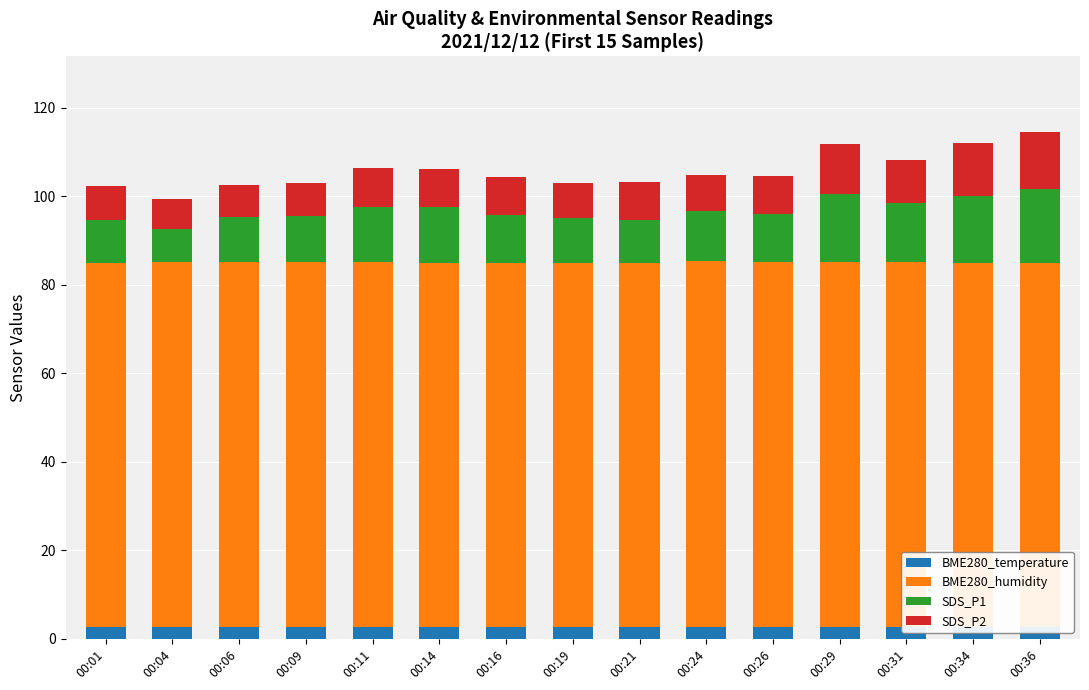

What is the highest value of the BME280_temperature series?

2.7